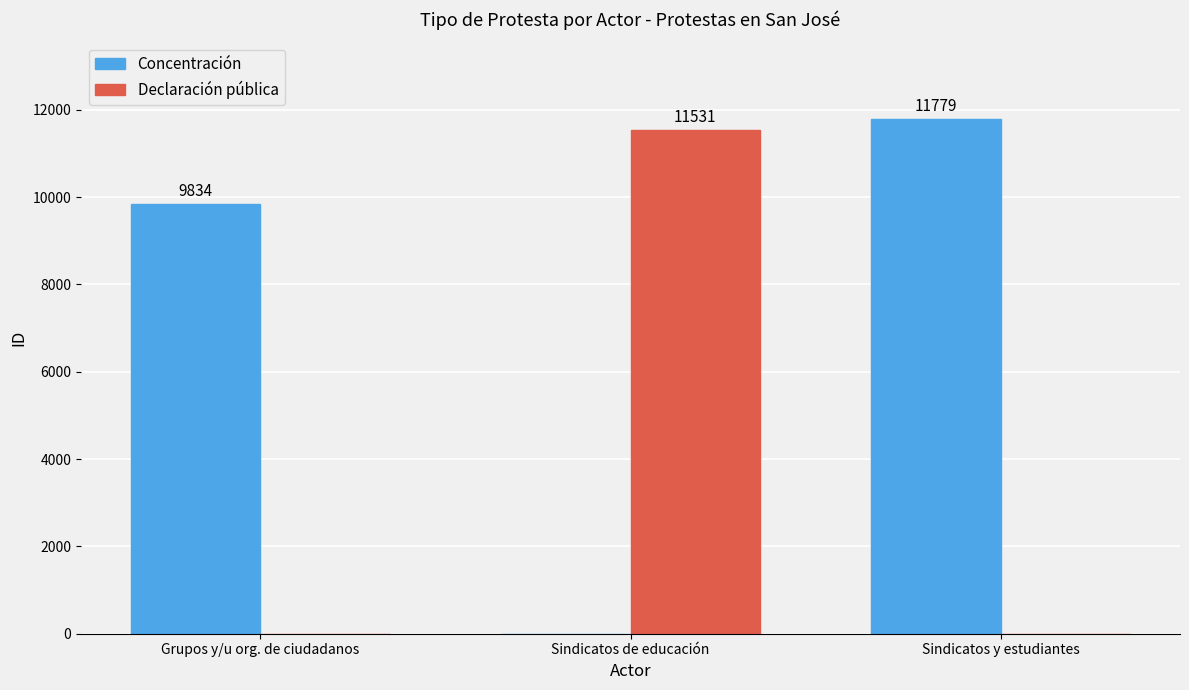

At which category does the chart reach its peak across all series?

Sindicatos y estudiantes